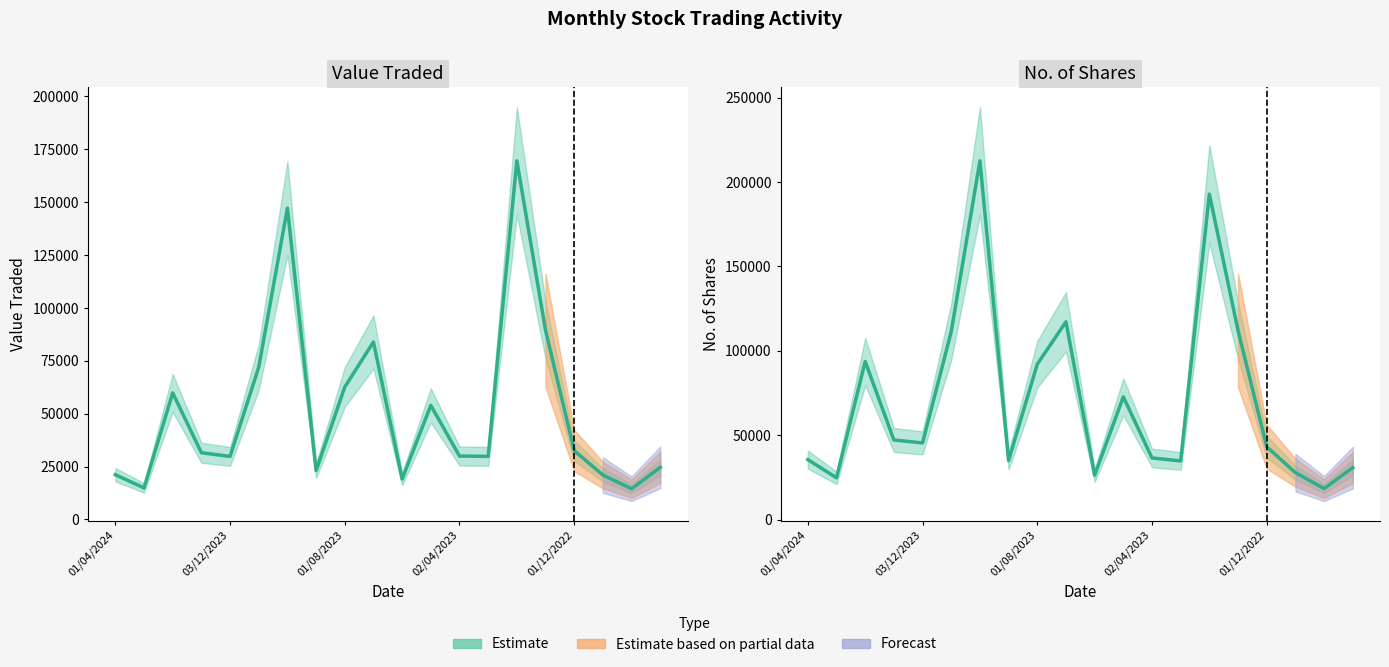

Reading right to left, what are all the values shown in this chart?

Value Traded: 24640	14516	20995	32550	89420	169590	29833	29982	53915	19117	83912	62637	23117	147216	71987	29809	31557	59837	14919	21161
No. of Shares: 30895	18456	27892	43245	112047	192893	34818	36590	72776	26372	117215	92153	35106	212574	111383	45501	47236	93713	24849	35612